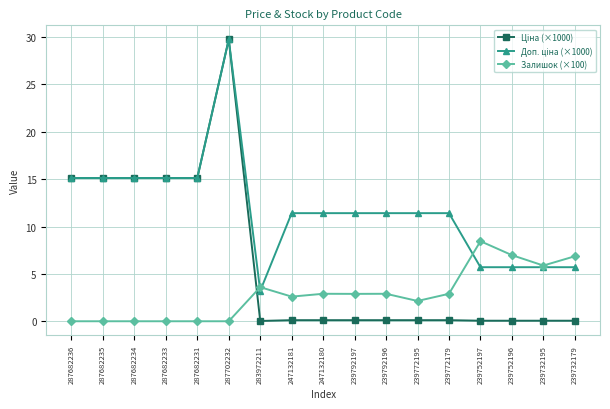

Does the chart have visible grid lines?

Yes